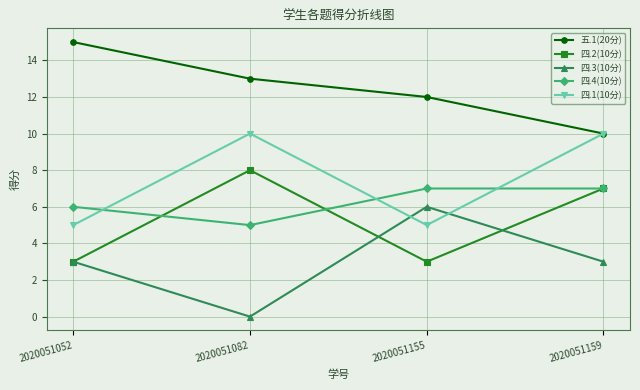

What is the difference between the second highest and minimum values in the 四.4(10分) series?

2